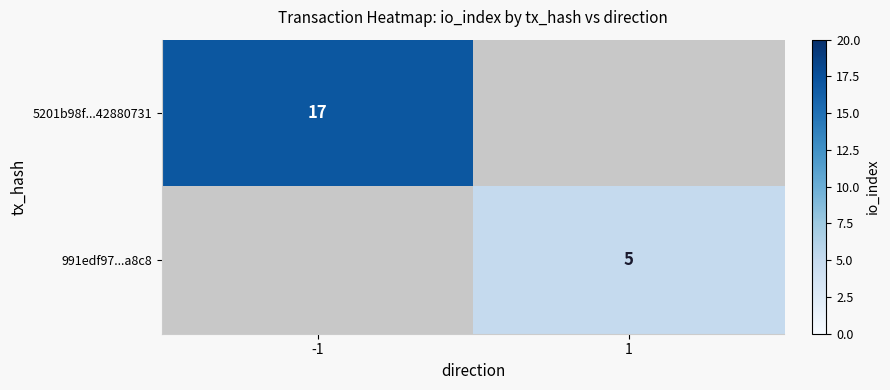

The 991edf97...a8c8 series shows 7 at 1. True or false?

False